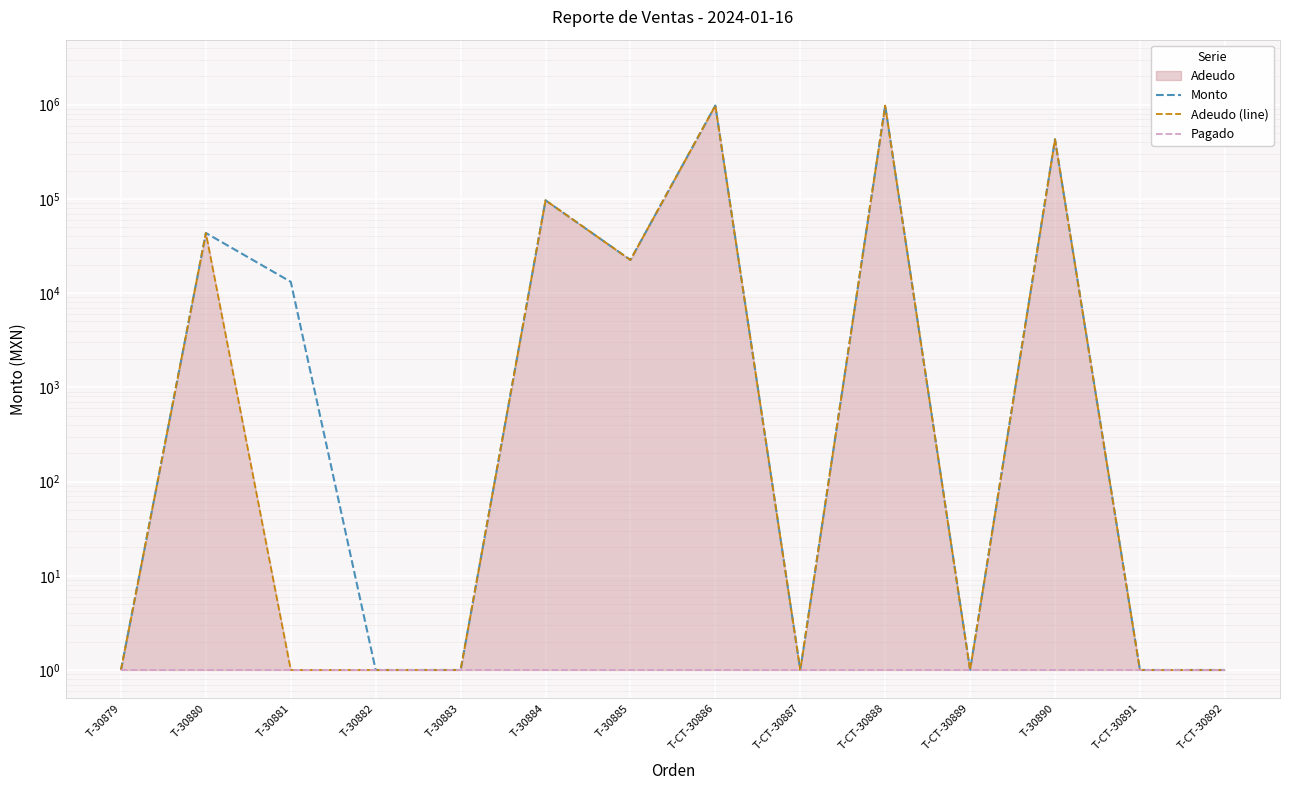

Which series has the largest range (max minus min)?

Monto